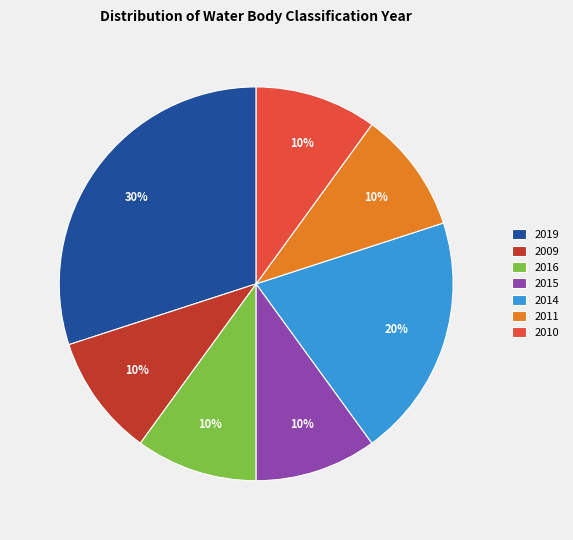

Is it true that 2015 is 10% of the pie?

True